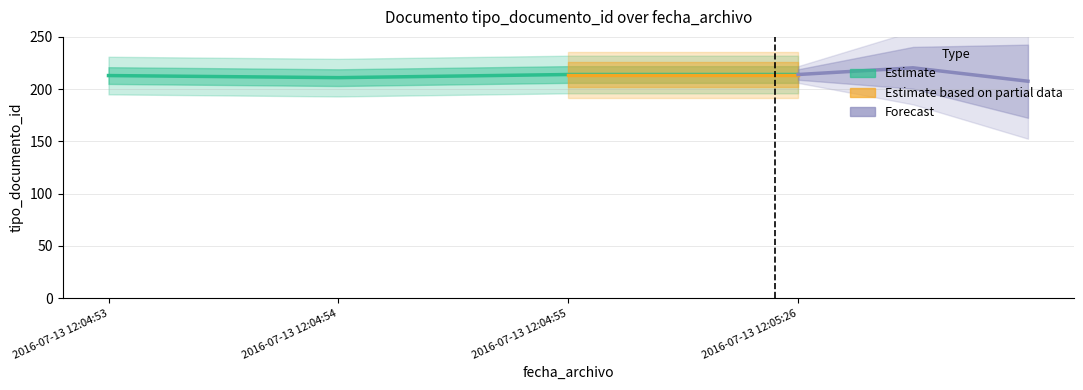

What is the label of the 2nd point from the right?

2016-07-13 12:04:55